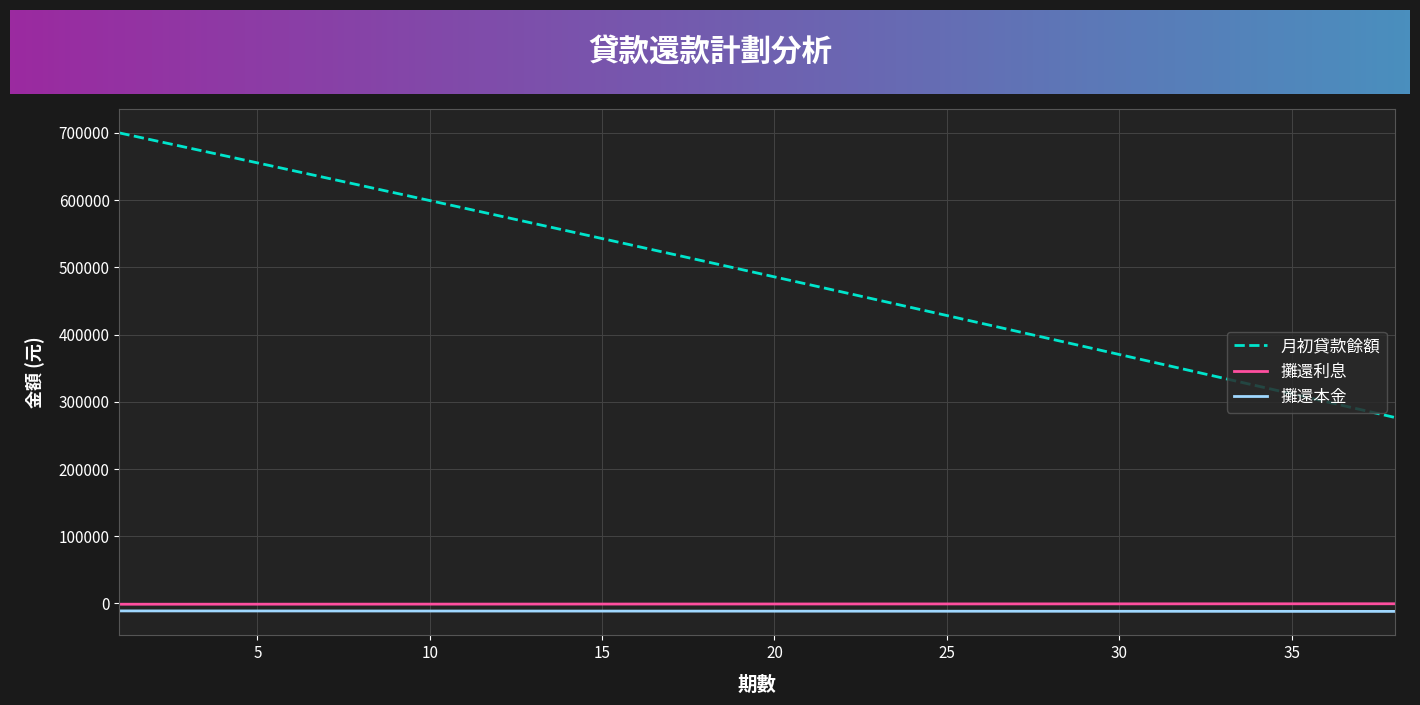

What is the difference between the second highest and minimum values in the 攤還本金 series?

687.1